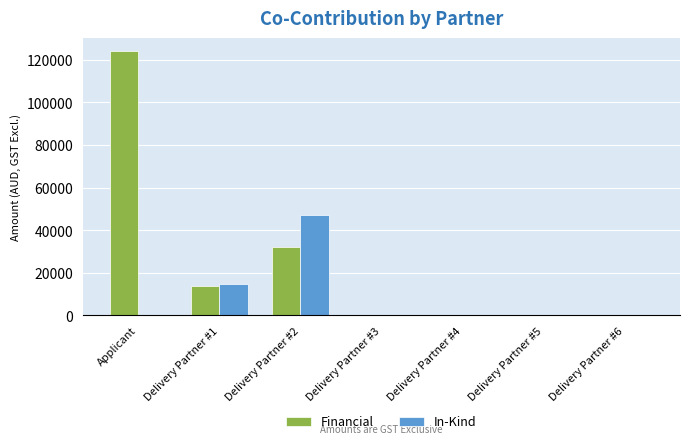

How many categories are shown in the chart?

7